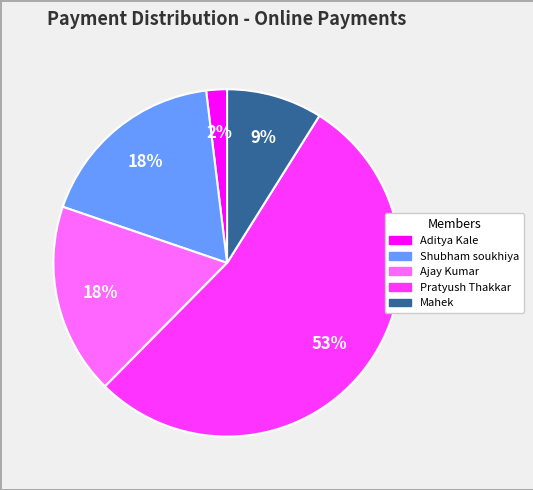

To the nearest percent, what is the average slice percentage?

20%